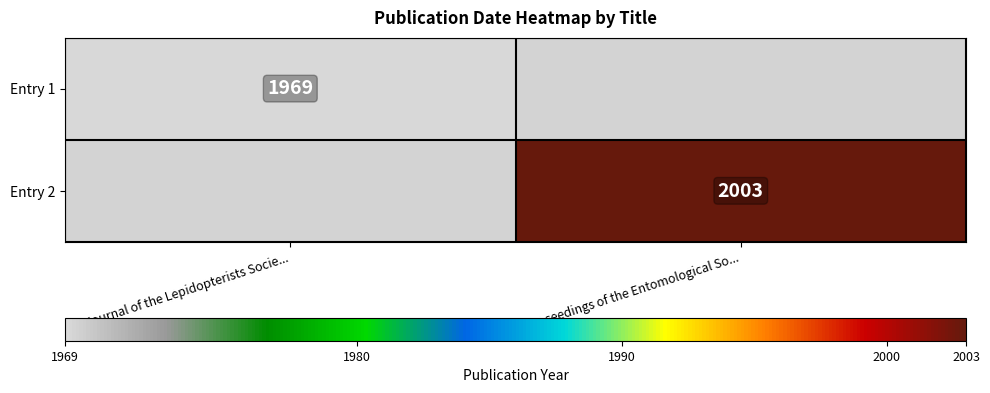

True or false: Entry 2 has a value of 897 at Proceedings of the Entomological So....

False